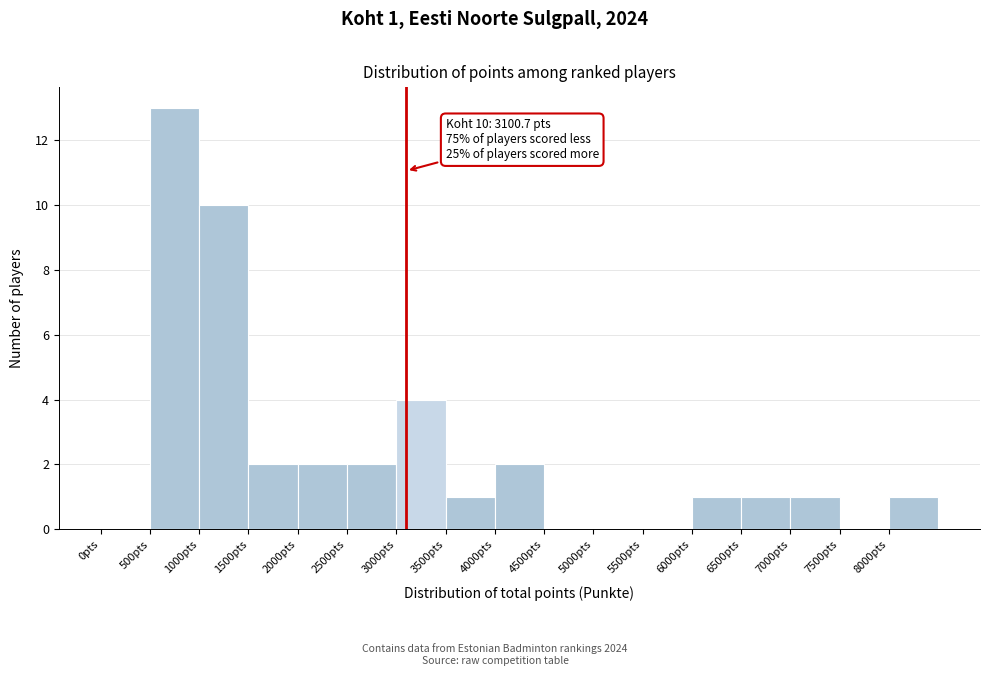

Which range on the x-axis has the tallest bar?

500 to 1000